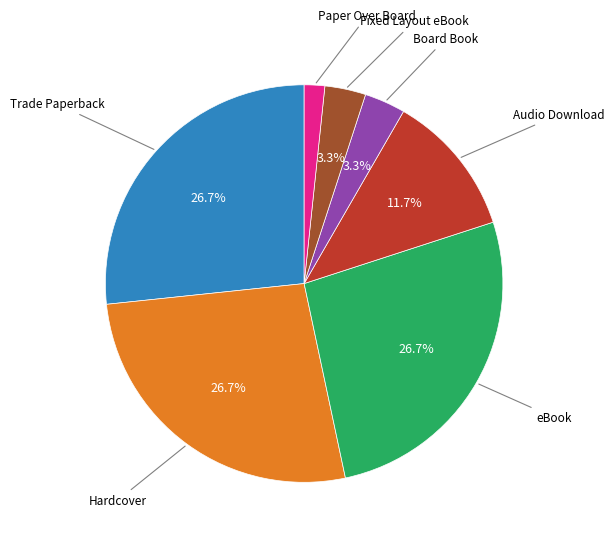

Which slice is the smallest?

Paper Over Board